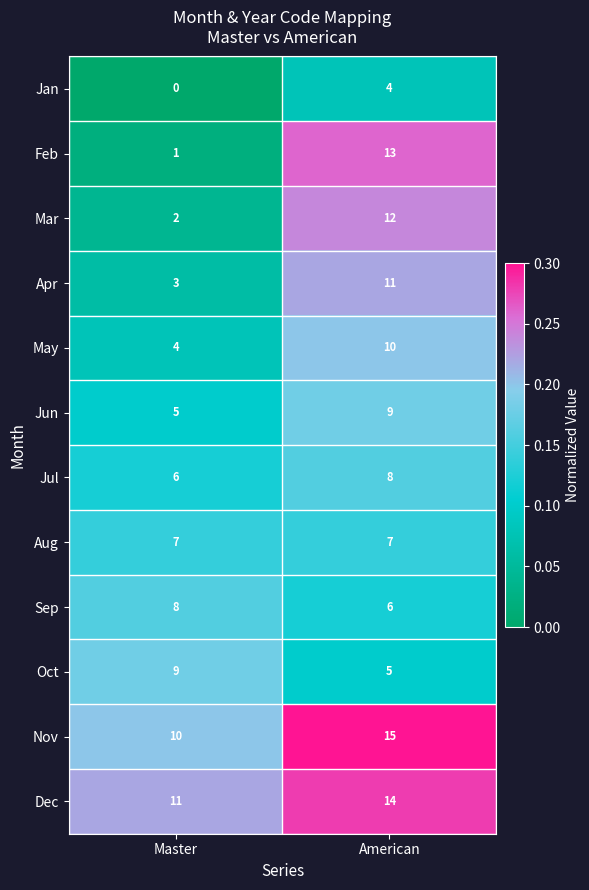

What is the average value of the Feb series?

7